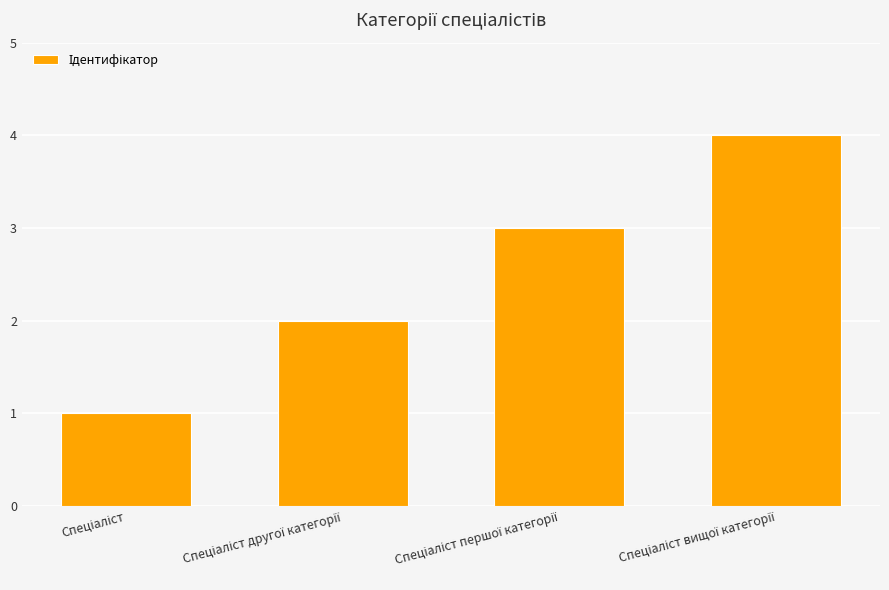

What is the sum of all values?

10